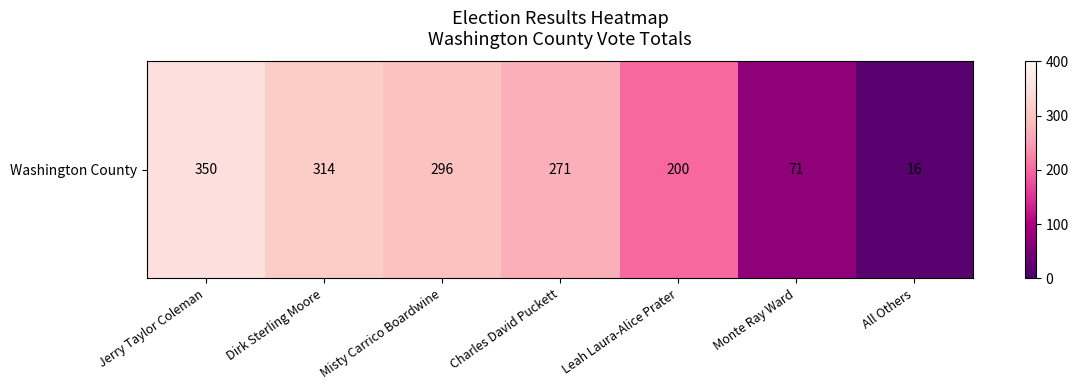

Reading left to right, extract all data points from this chart.

350	314	296	271	200	71	16